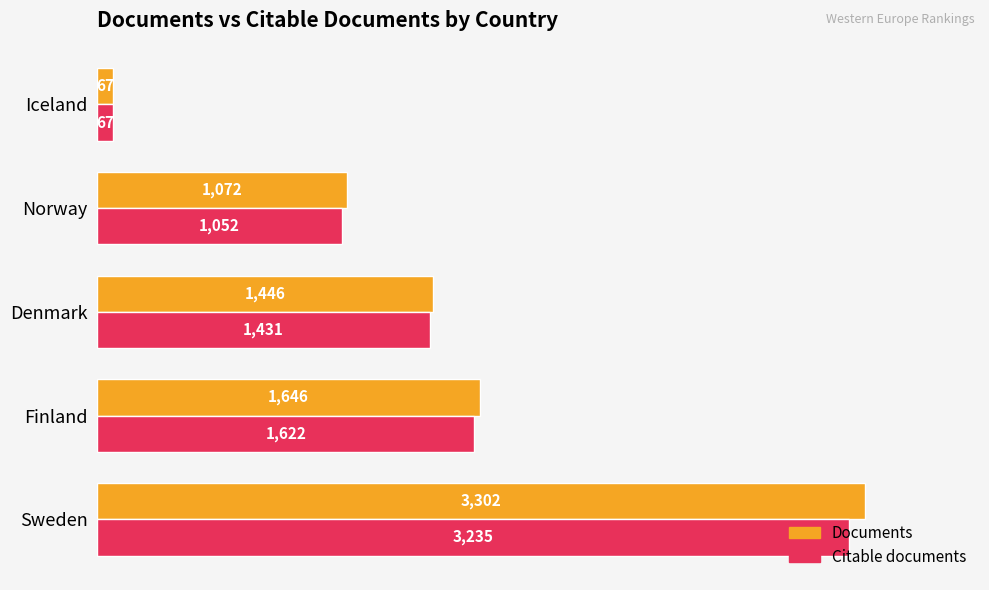

The Citable documents series shows 3235 at Sweden. True or false?

True